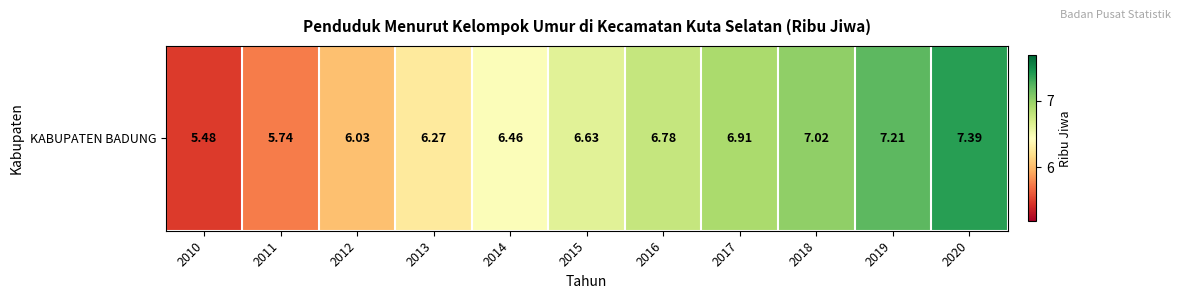

At which label does the data first exceed 6?

2012